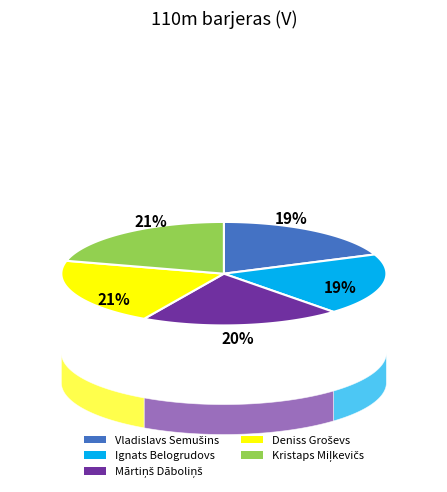

What is the ratio of the value at Mārtiņš Dāboliņš to the value at Kristaps Miļkevičs?

1.0